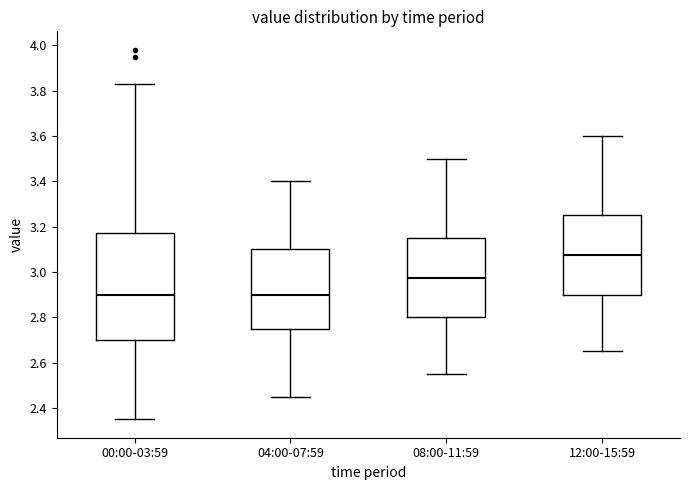

Where does the lower whisker of the box for 08:00-11:59 end on the y-axis? The values are not printed on the chart, so give them approximately, as read against the axis.

2.56